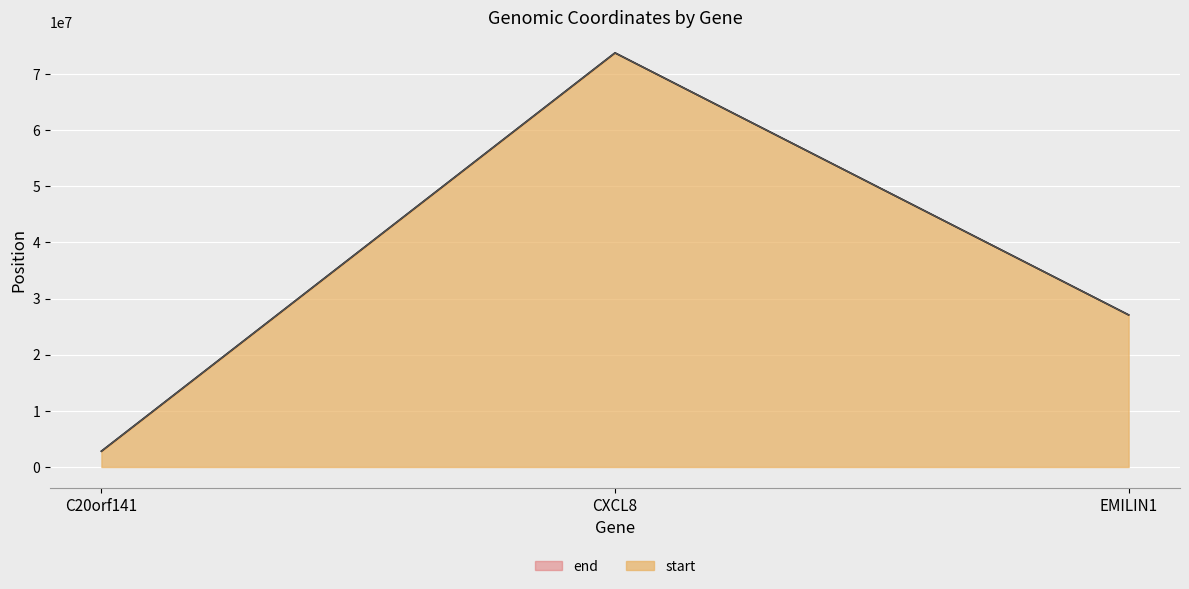

What is the lowest value of the end series?

2815918